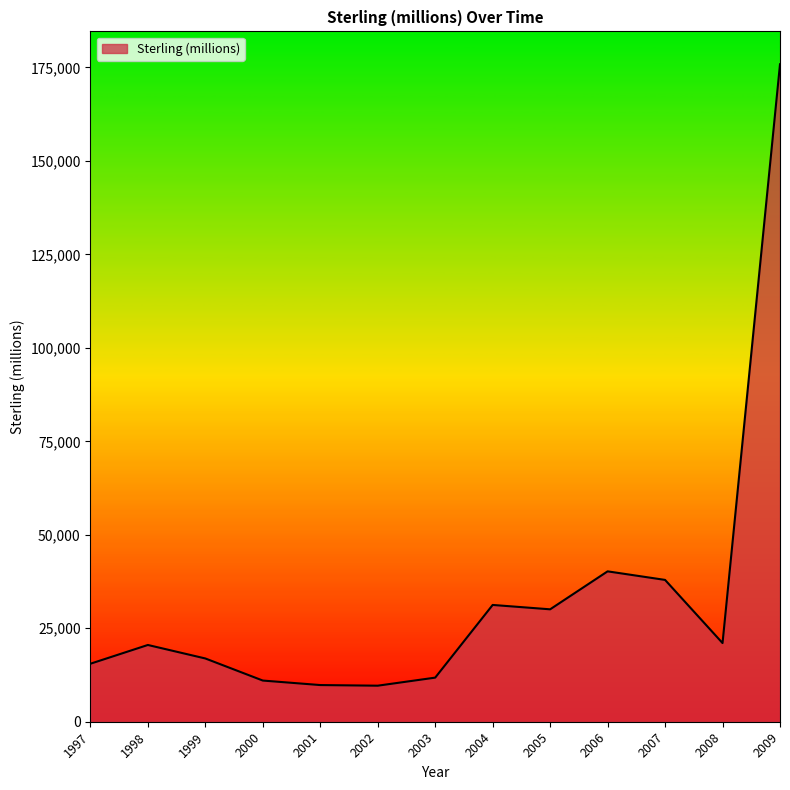

What is the difference between the second highest and minimum values?

30583